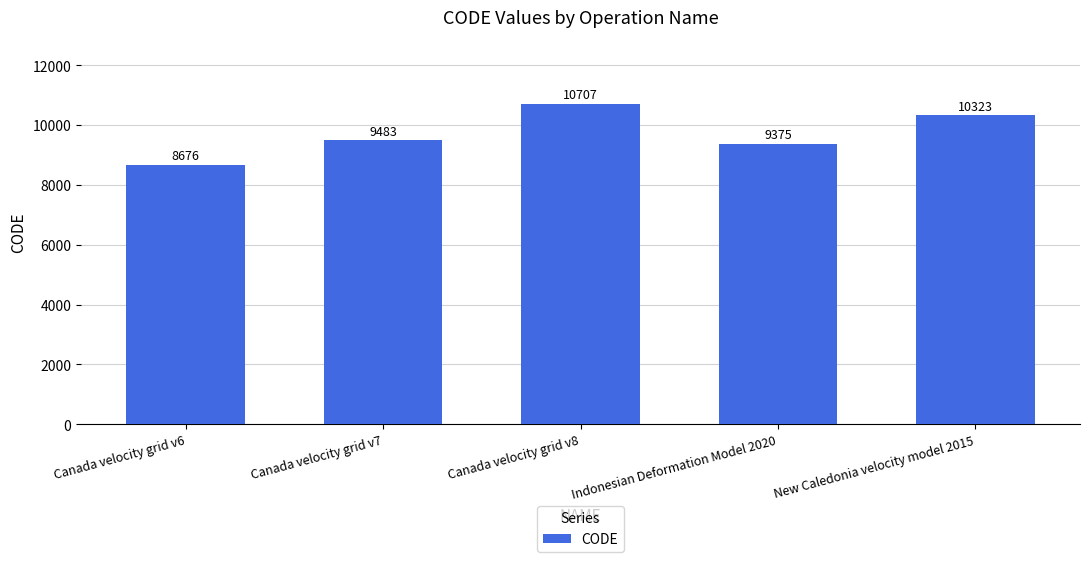

The chart shows a value of 8676 at Canada velocity grid v6. True or false?

True